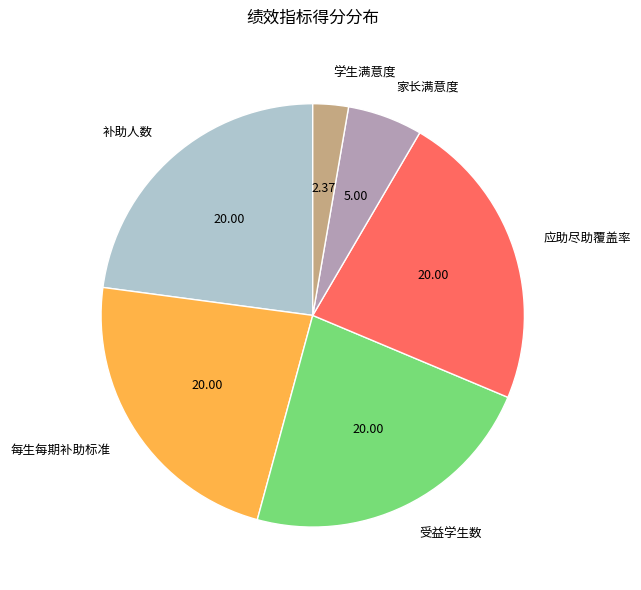

Between 受益学生数 and 家长满意度, which is larger?

受益学生数